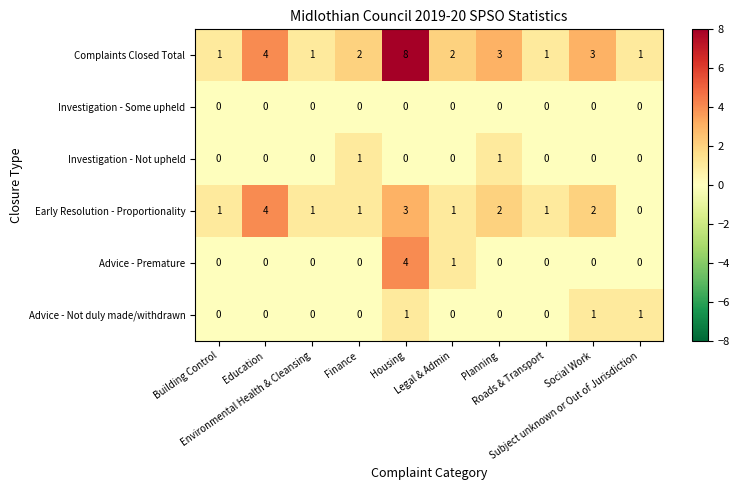

Which series has the widest spread of values?

Complaints Closed Total